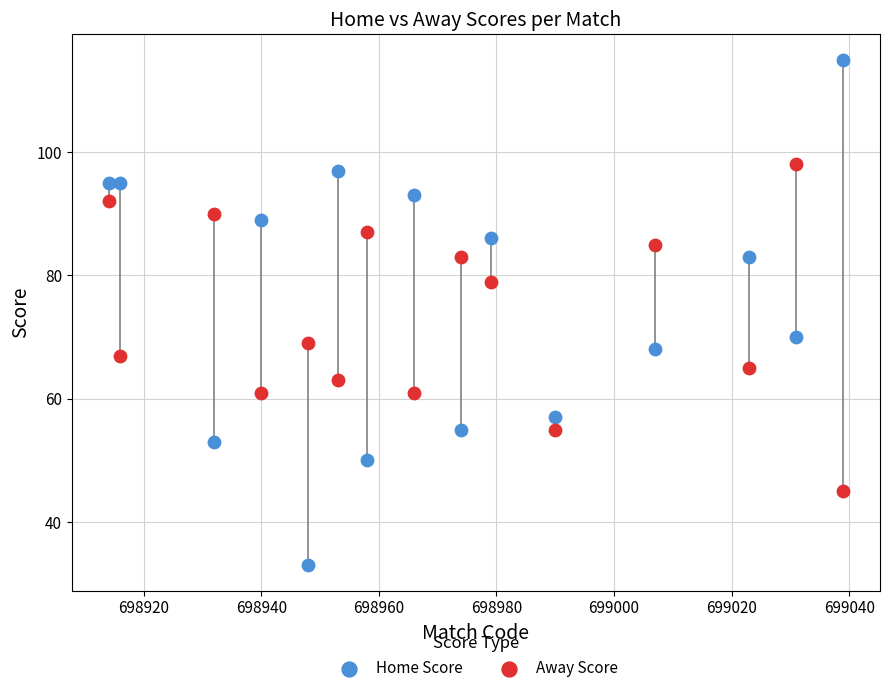

Across all data points, what is the range of X values (max minus min)?

125